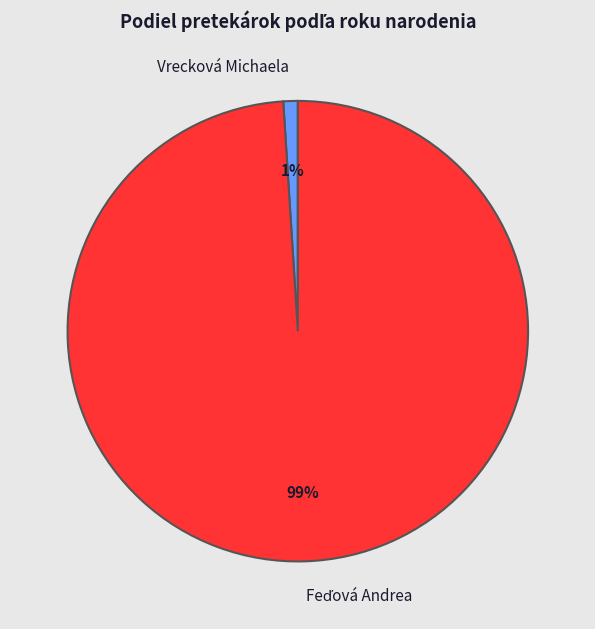

What is the smallest slice in the pie chart?

Vrecková Michaela